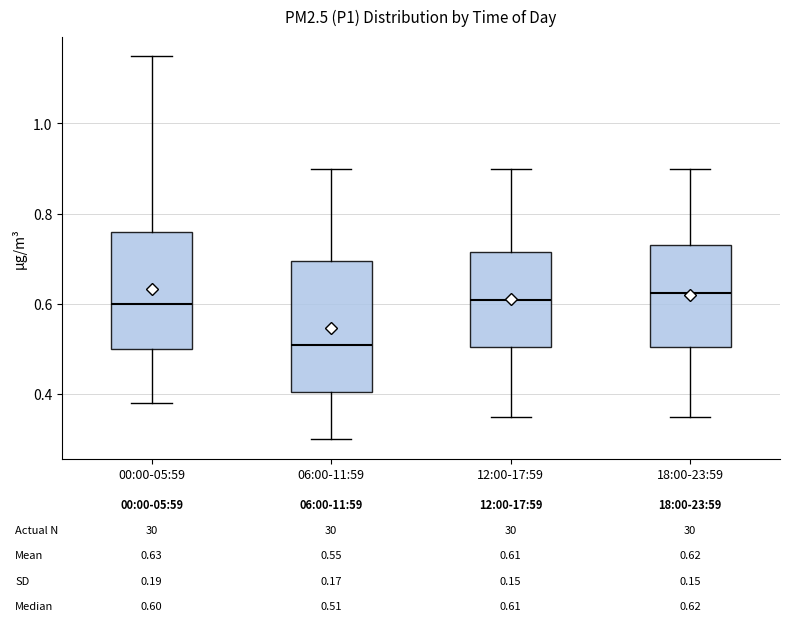

Comparing the boxes themselves (not the whiskers), which one is the tallest?

06:00-11:59